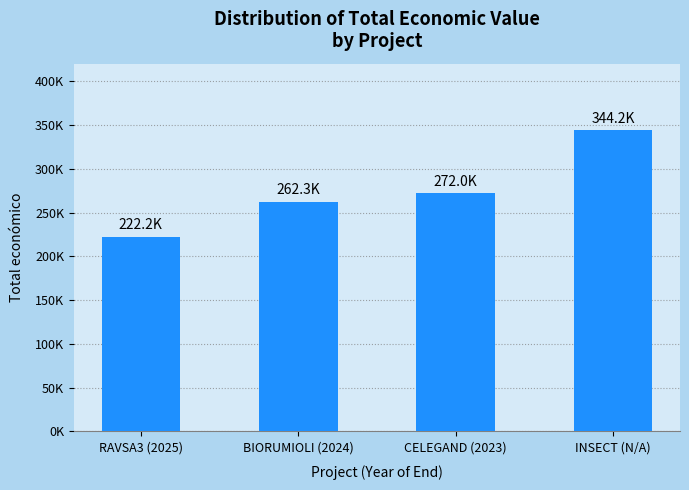

What is the sum of the values at BIORUMIOLI (2024) and CELEGAND (2023)?

534356